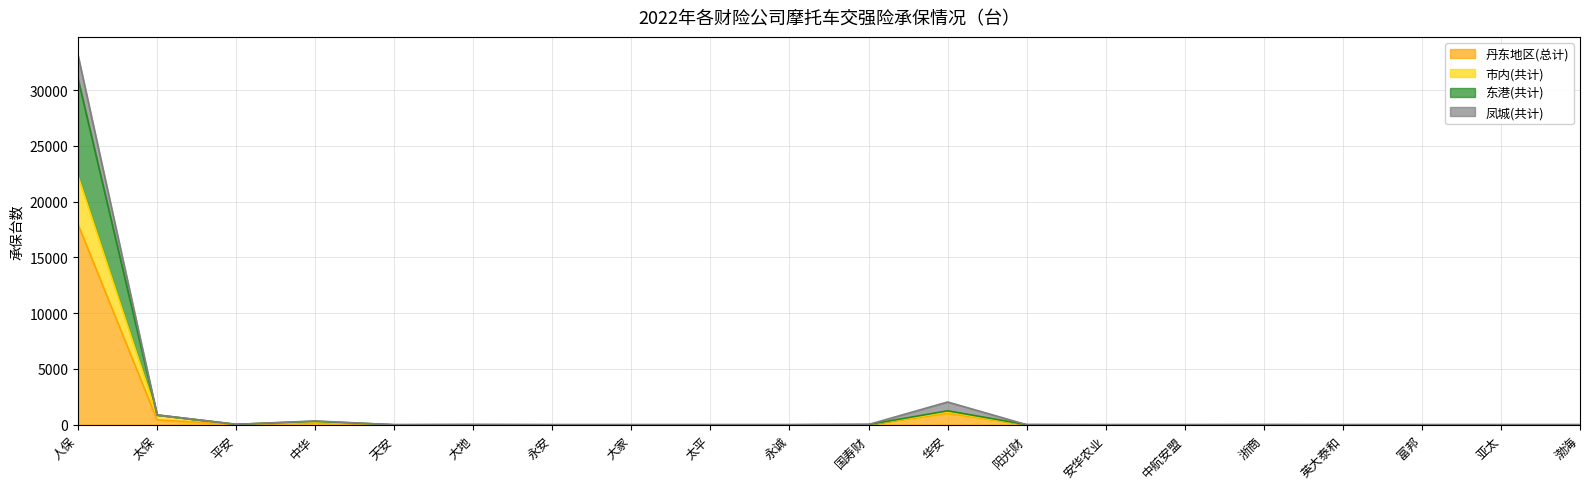

Where is the first local minimum for 东港(共计)?

平安